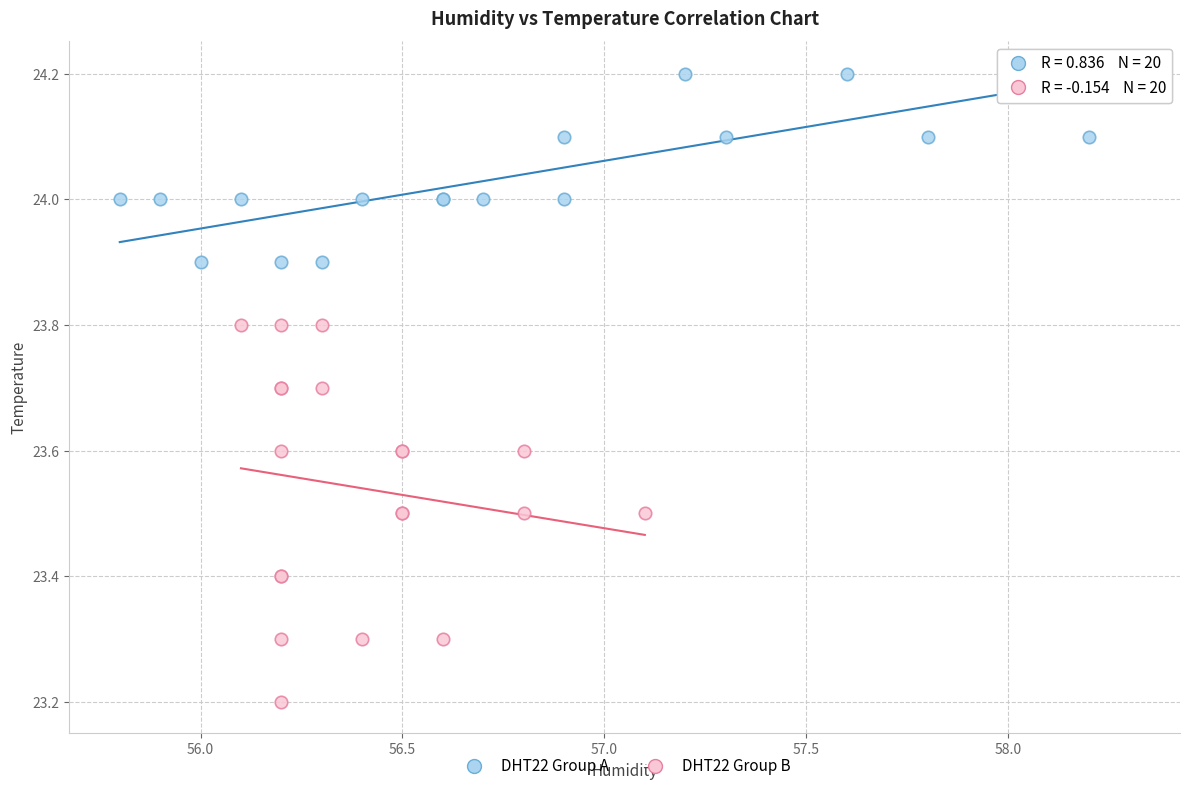

Which series reaches the maximum Y coordinate?

DHT22 Group A